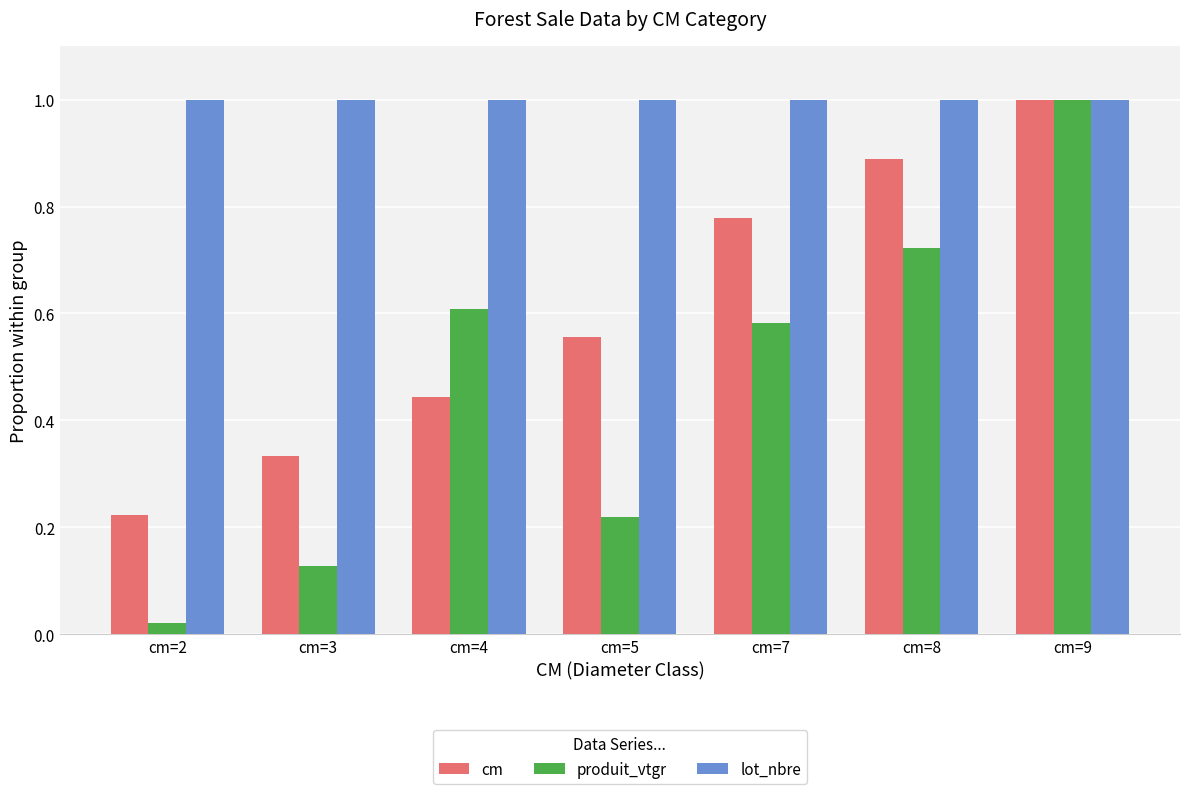

At which category is the sum across all series the highest?

cm=9